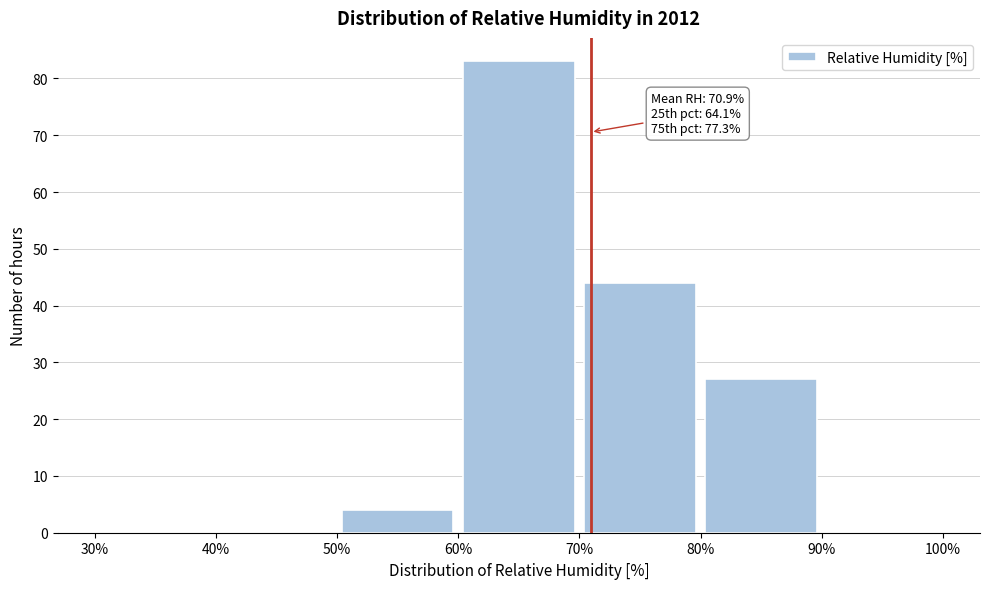

Which range on the x-axis has the tallest bar?

60% to 70%